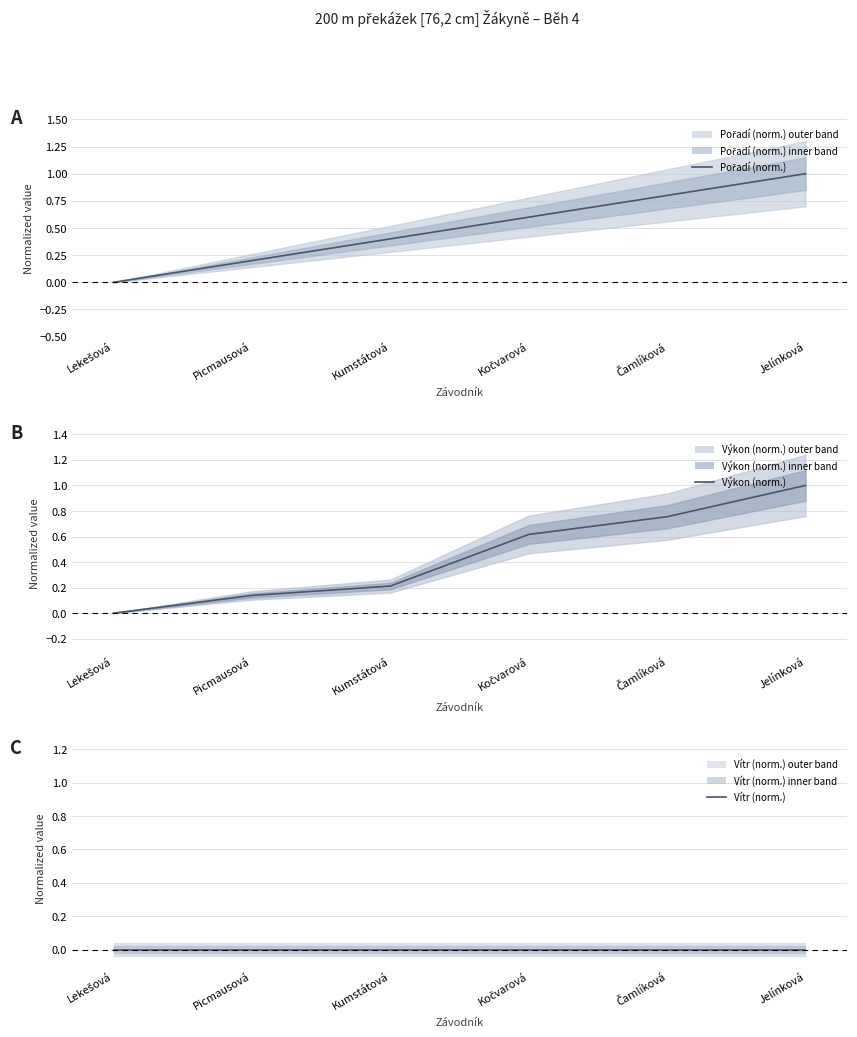

What is the highest value of the Pořadí (norm.) series?

1.0